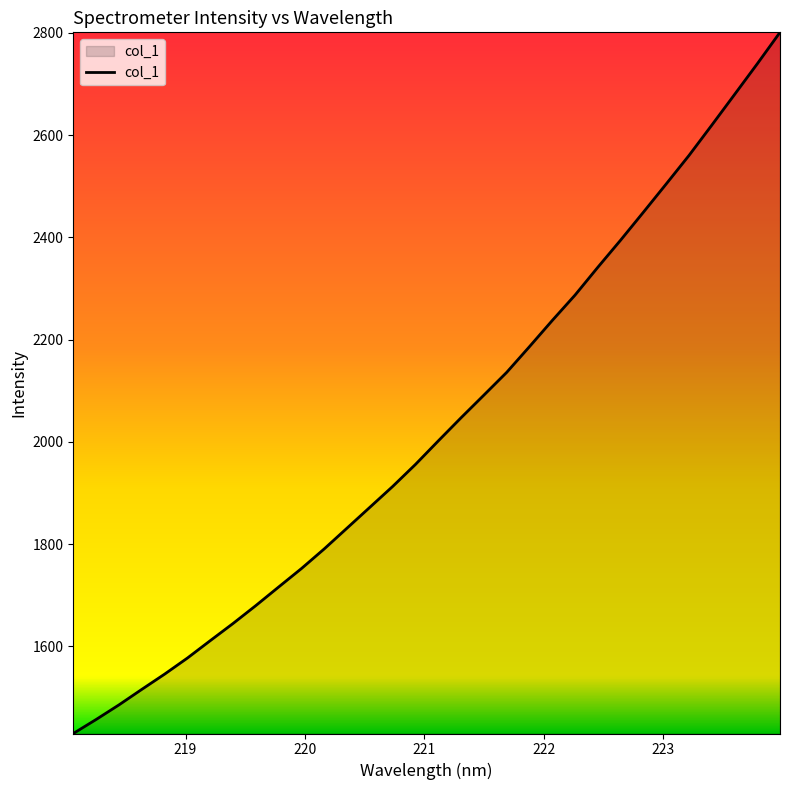

What is the difference between the maximum and minimum values?

1371.7